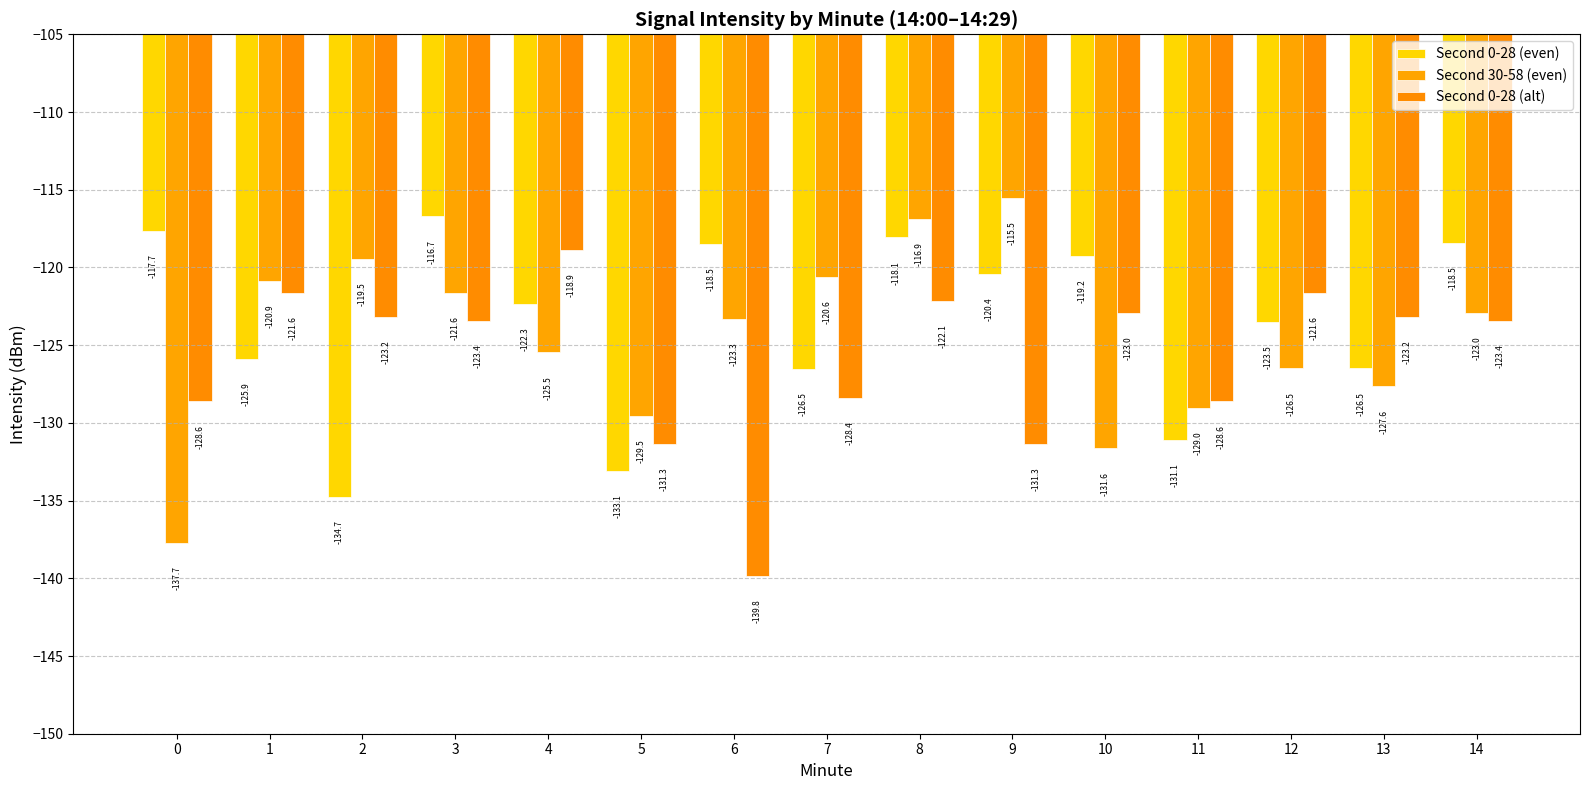

List the labels in order of Second 30-58 (even) value, largest first.

9, 8, 2, 7, 1, 3, 14, 6, 4, 12, 13, 11, 5, 10, 0